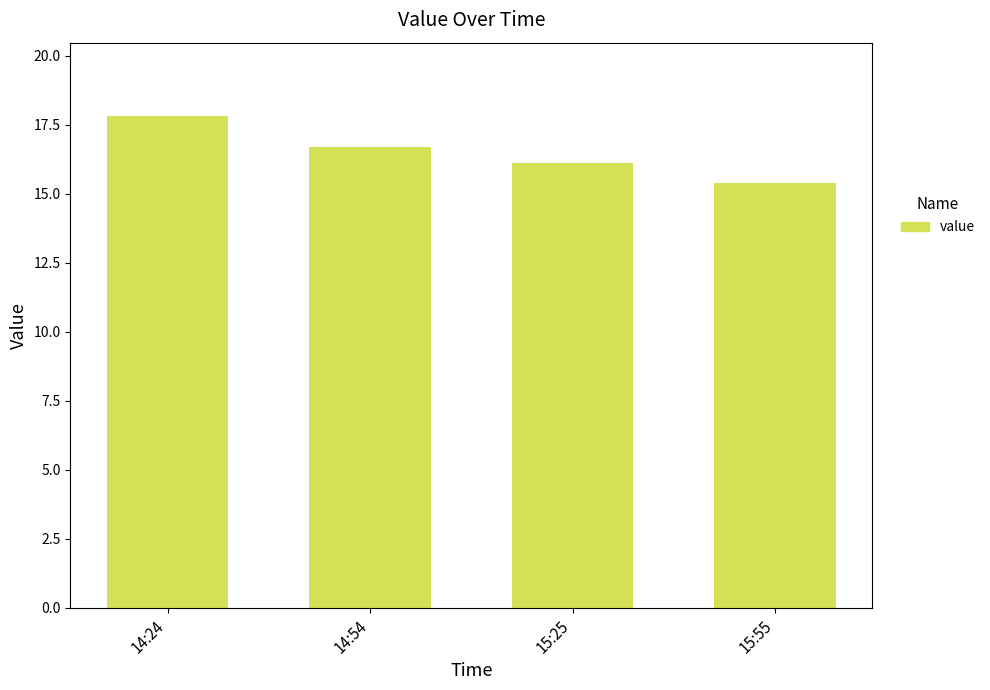

What is the sum of all values?

66.0